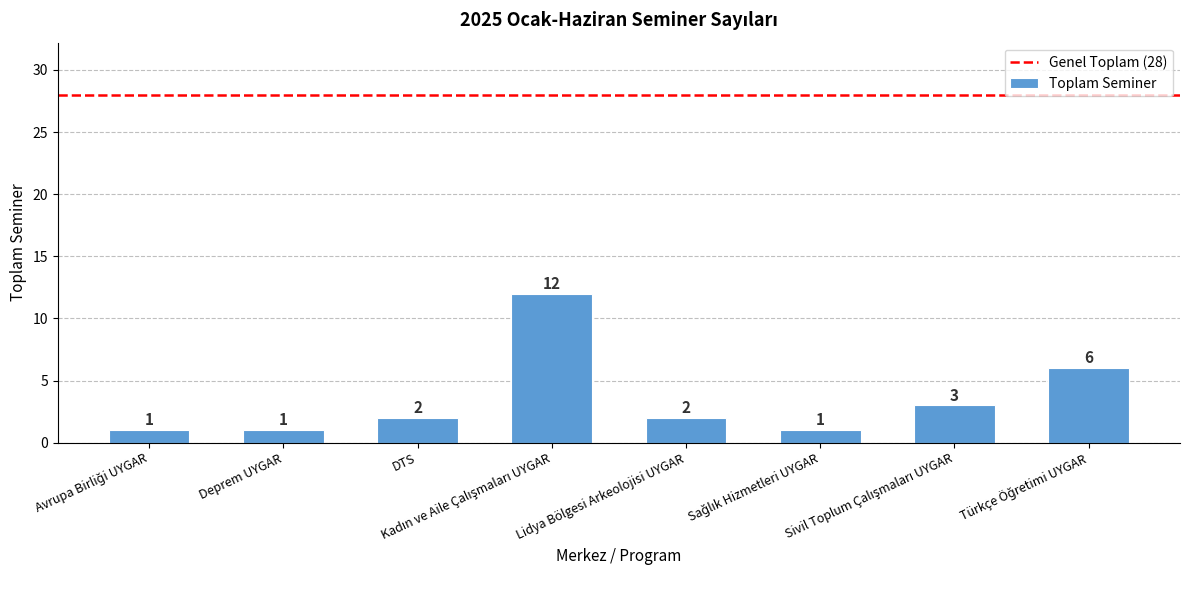

What is the sum of all values?

28